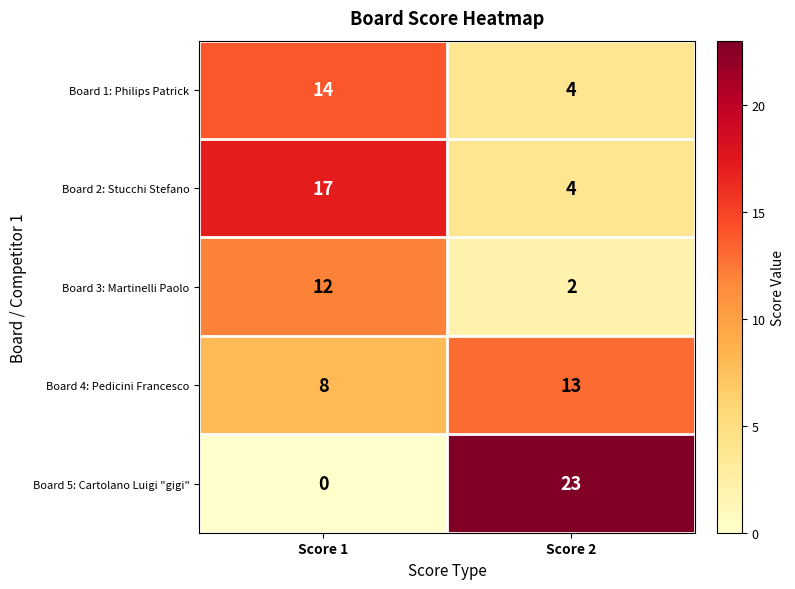

Rank the categories by Board 3: Martinelli Paolo value from highest to lowest.

Score 1, Score 2